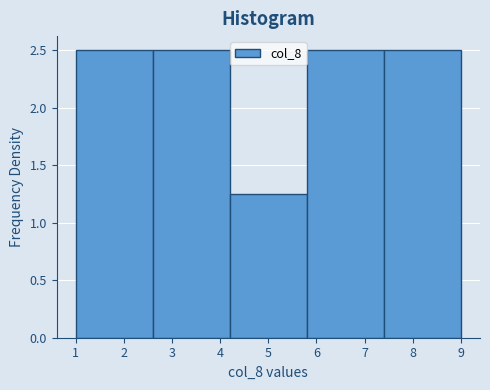

Reading left to right, transcribe this chart: for each bar, give the range it covers on the x-axis and its height. The values are not printed on the chart, so give them approximately, as read against the axis.

1.0 to 2.6: 2.50
2.6 to 4.2: 2.50
4.2 to 5.8: 1.25
5.8 to 7.4: 2.50
7.4 to 9.0: 2.50